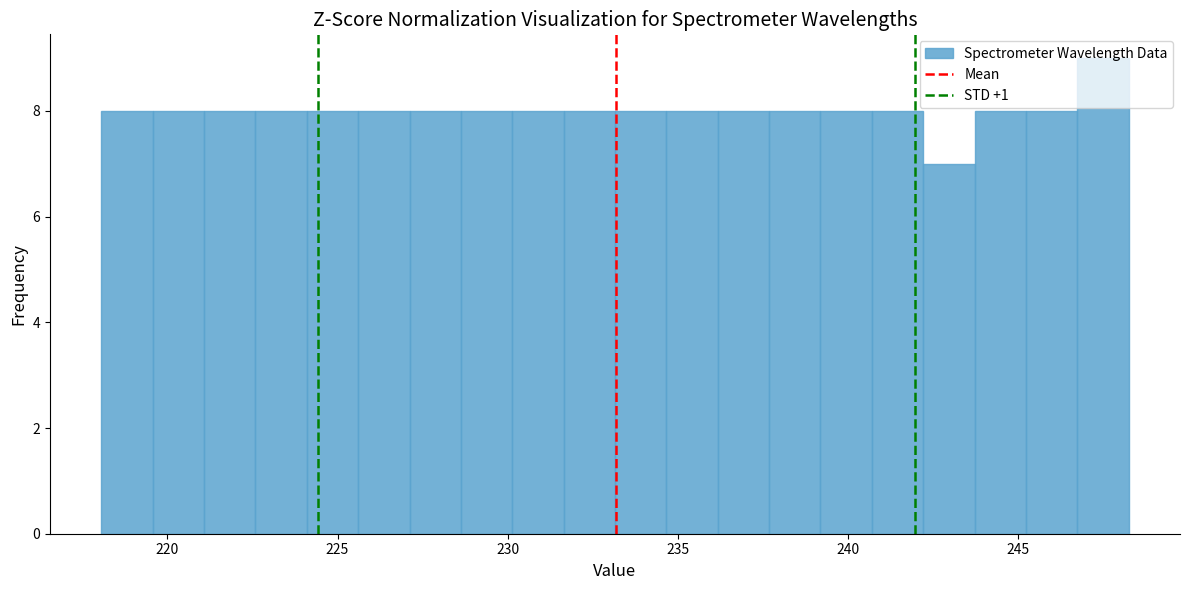

Read against the x-axis, roughly where is the centre of the tallest bar?

247.5